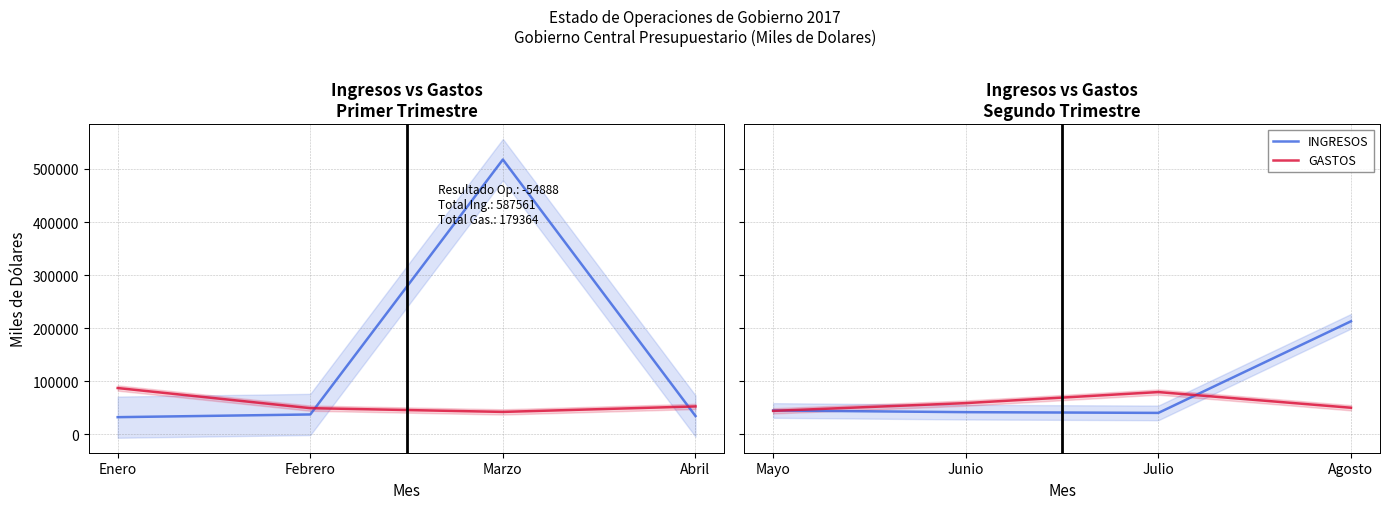

What position from the left is Agosto?

4